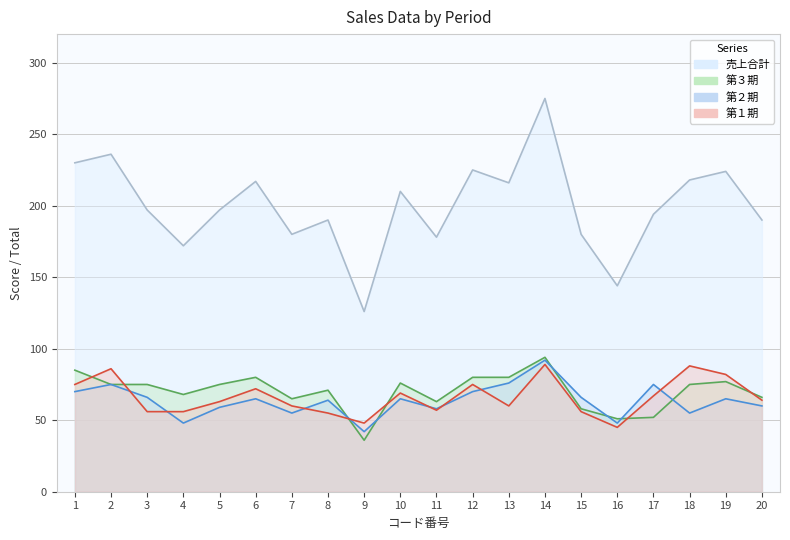

True or false: 売上合計 has more than 2 points higher than both neighbors.

True